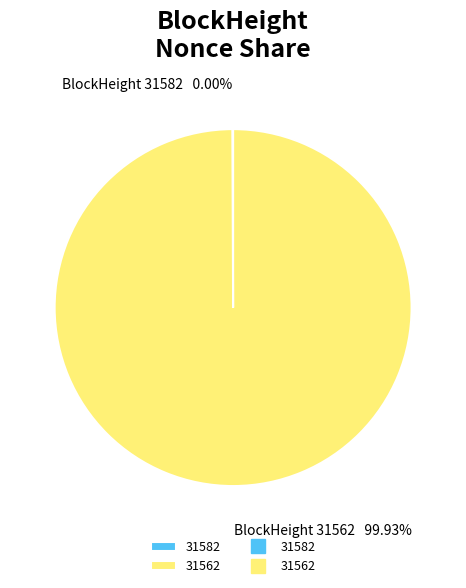

Does any single category account for the majority?

Yes